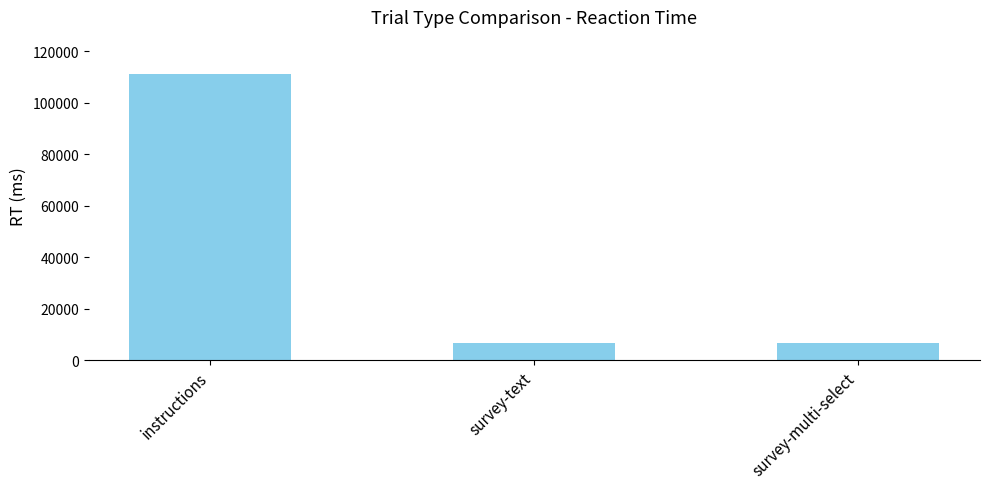

At which label does the data first exceed 6822?

instructions